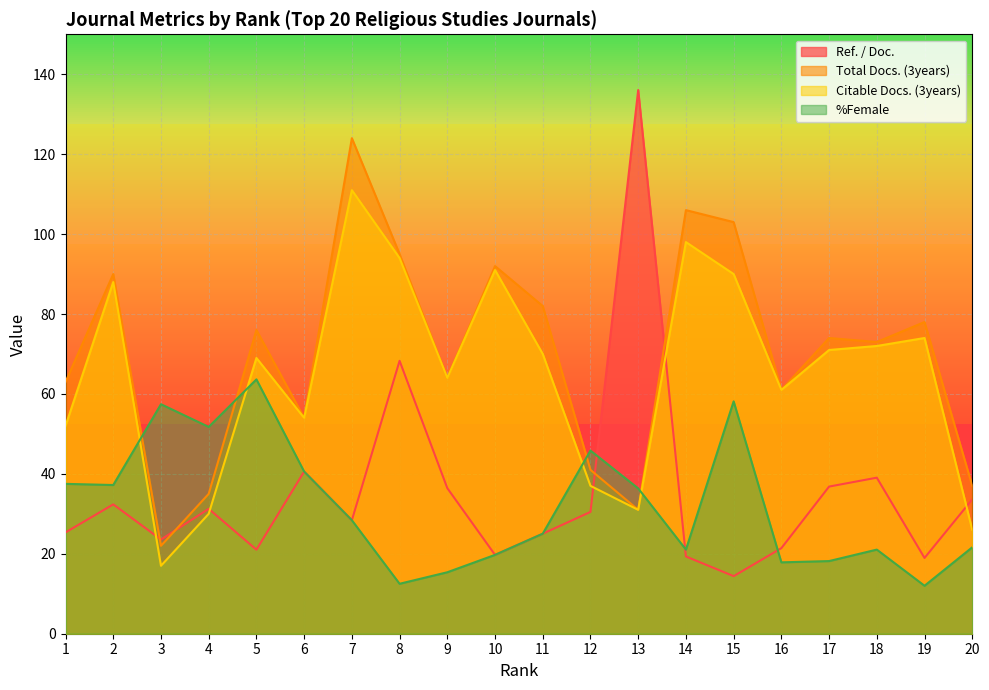

Reading left to right, what are all the values shown in this chart?

Ref. / Doc.: 1=25.4	2=32.4	3=23.6	4=31.2	5=21.0	6=40.6	7=28.4	8=68.3	9=36.4	10=19.7	11=25.0	12=30.5	13=136.1	14=19.3	15=14.4	16=21.4	17=36.8	18=39.0	19=19.0	20=33.6
Total Docs. (3years): 1=63.0	2=90.0	3=22.0	4=35.0	5=76.0	6=54.0	7=124.0	8=95.0	9=64.0	10=92.0	11=82.0	12=41.0	13=31.0	14=106.0	15=103.0	16=61.0	17=74.0	18=73.0	19=78.0	20=37.0
Citable Docs. (3years): 1=52.0	2=88.0	3=17.0	4=30.0	5=69.0	6=54.0	7=111.0	8=94.0	9=64.0	10=91.0	11=70.0	12=37.0	13=31.0	14=98.0	15=90.0	16=61.0	17=71.0	18=72.0	19=74.0	20=26.0
%Female: 1=37.5	2=37.2	3=57.4	4=51.8	5=63.6	6=40.6	7=28.4	8=12.5	9=15.4	10=19.7	11=25.0	12=45.8	13=36.4	14=21.1	15=58.1	16=17.9	17=18.2	18=21.1	19=12.0	20=21.6